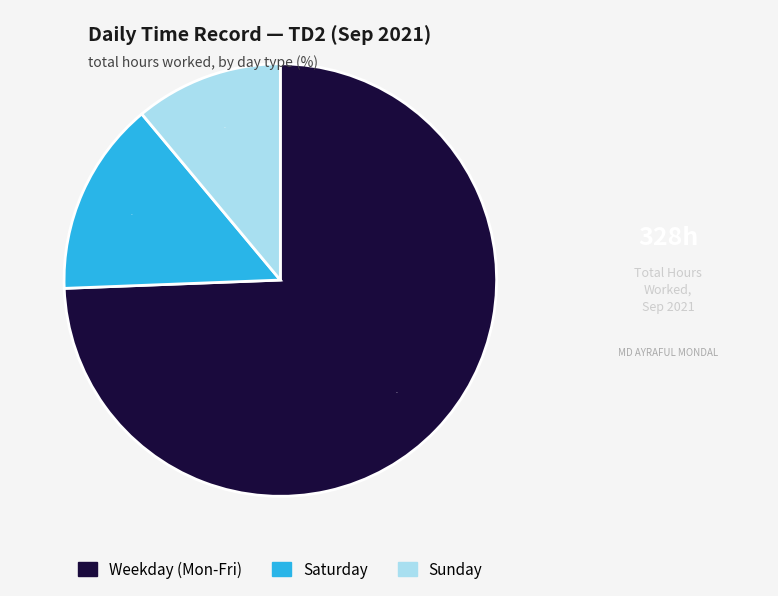

What percentage is the Saturday slice, to the nearest percent?

15%